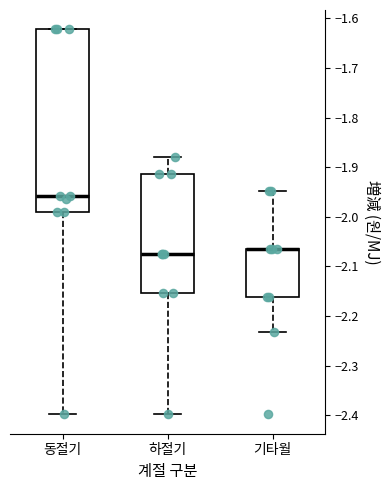

Reading left to right, transcribe this box plot: for each box, give where its median line is, the range the box spans, and where its two whiskers end, as read against the y-axis. The values are not printed on the chart, so give them approximately, as read against the axis.

동절기: median -1.96, box -1.99 to -1.62, whiskers -2.40 to -1.62
하절기: median -2.07, box -2.15 to -1.91, whiskers -2.40 to -1.88
기타월: median -2.06 (drawn on the box's upper edge), box -2.16 to -2.06, whiskers -2.23 to -1.95